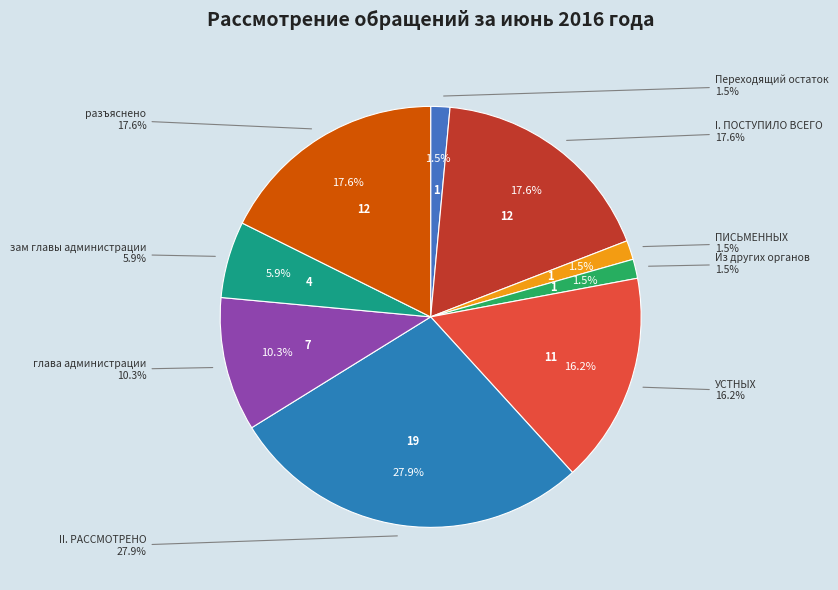

Combined, what portion of the pie is зам главы администрации and Из других органов?

7.4%